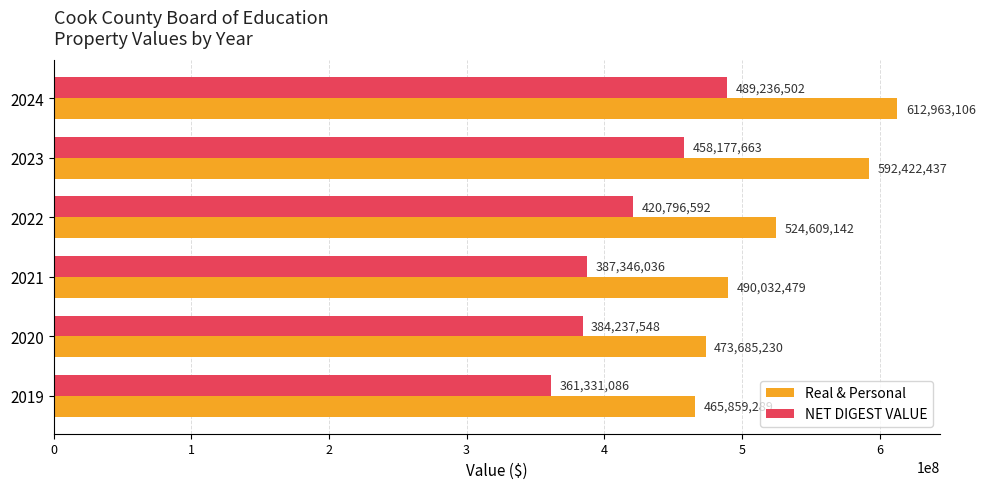

List the labels in order of Real & Personal value, largest first.

2024, 2023, 2022, 2021, 2020, 2019